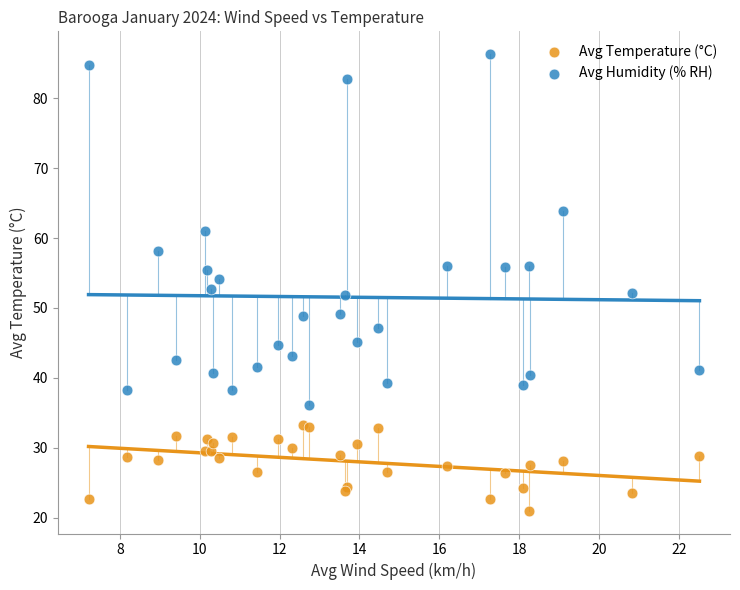

What is the X range (max minus min) for the scatter plot?

15.3